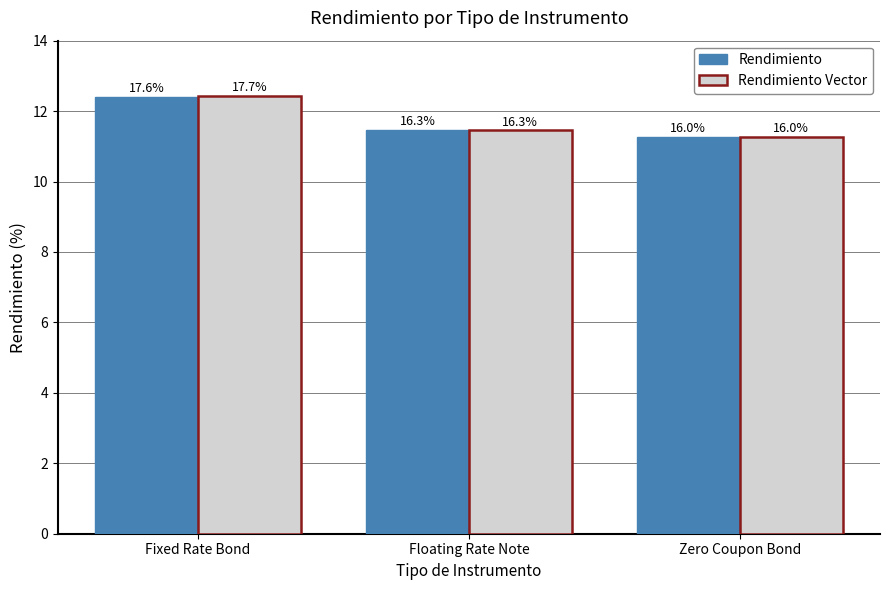

Are the bars horizontal?

No